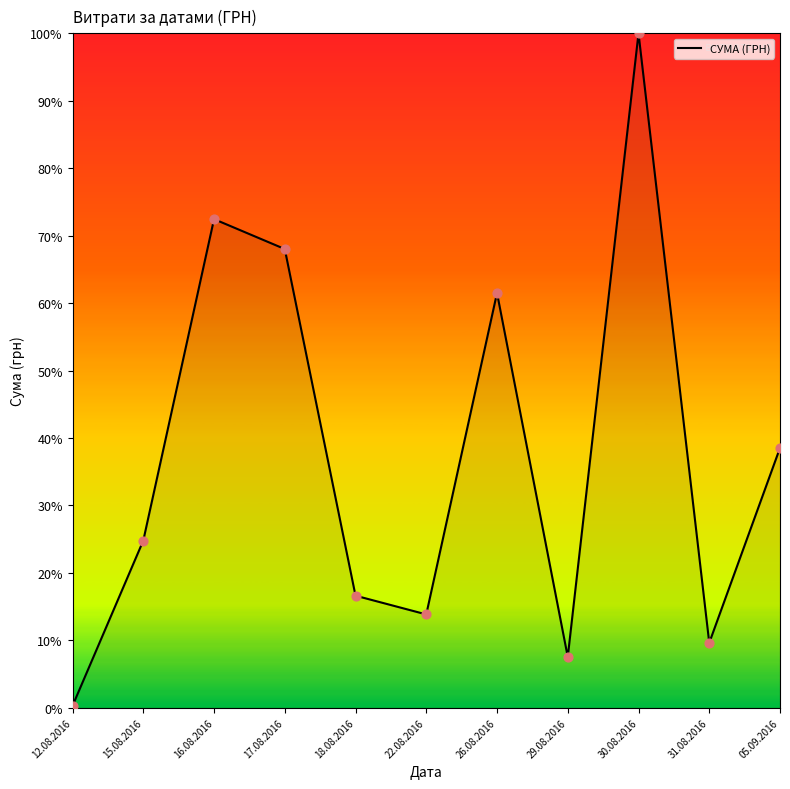

What is the ratio of the value at 22.08.2016 to the value at 18.08.2016?

0.8